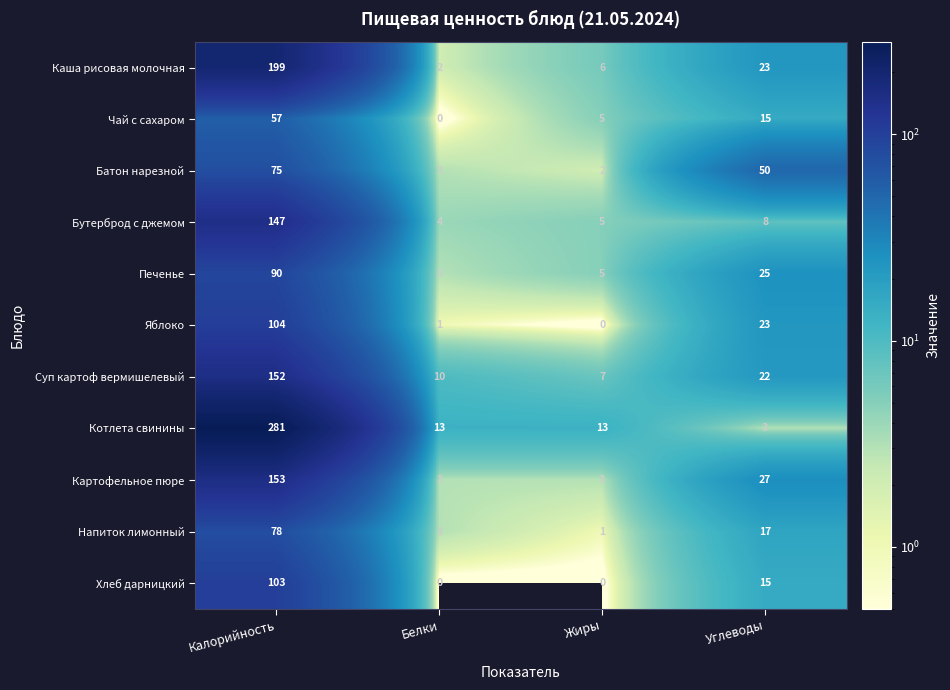

What is the total value across all series at Углеводы?

228